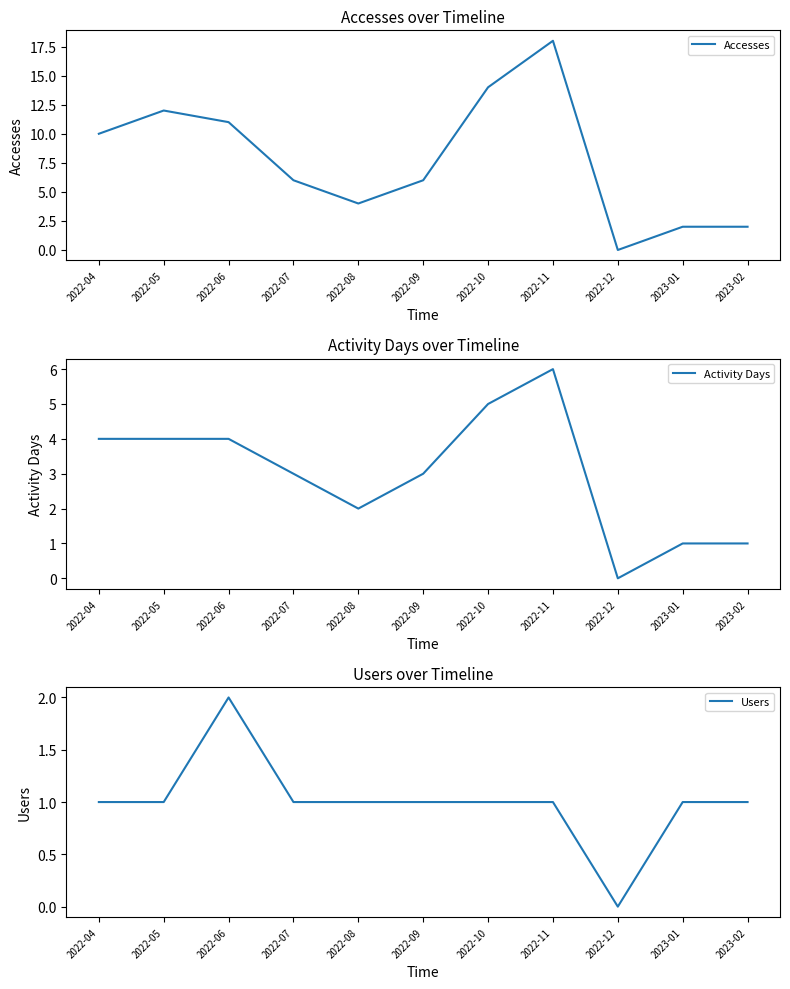

The value of Accesses at 2022-06 is 6. True or false?

False